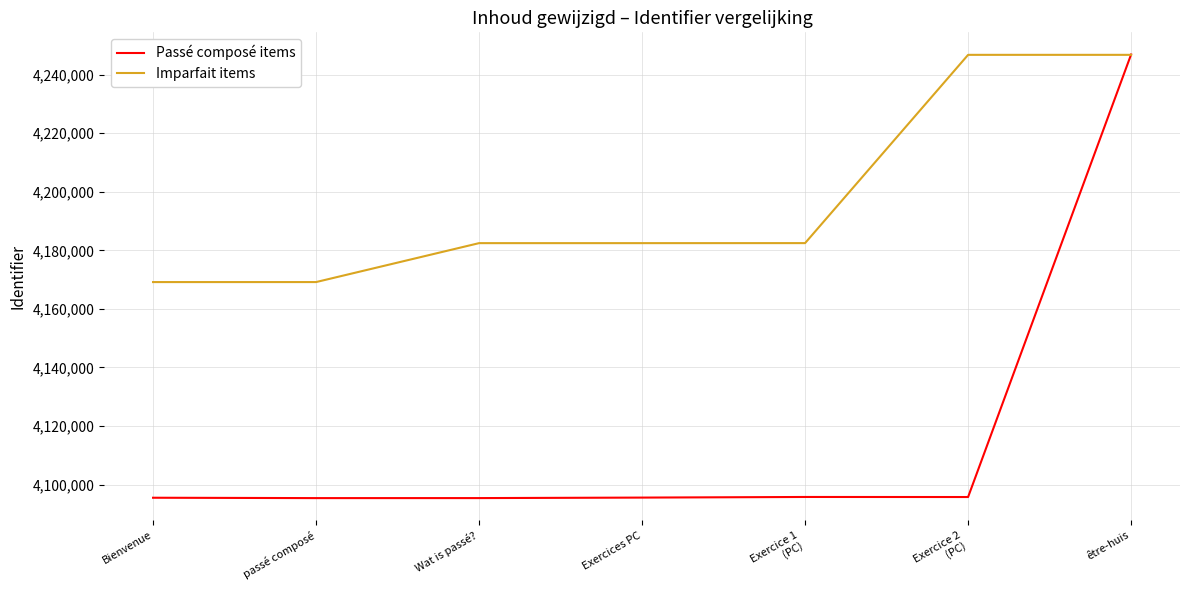

The value of Imparfait items at Exercices PC is 4182454. True or false?

True